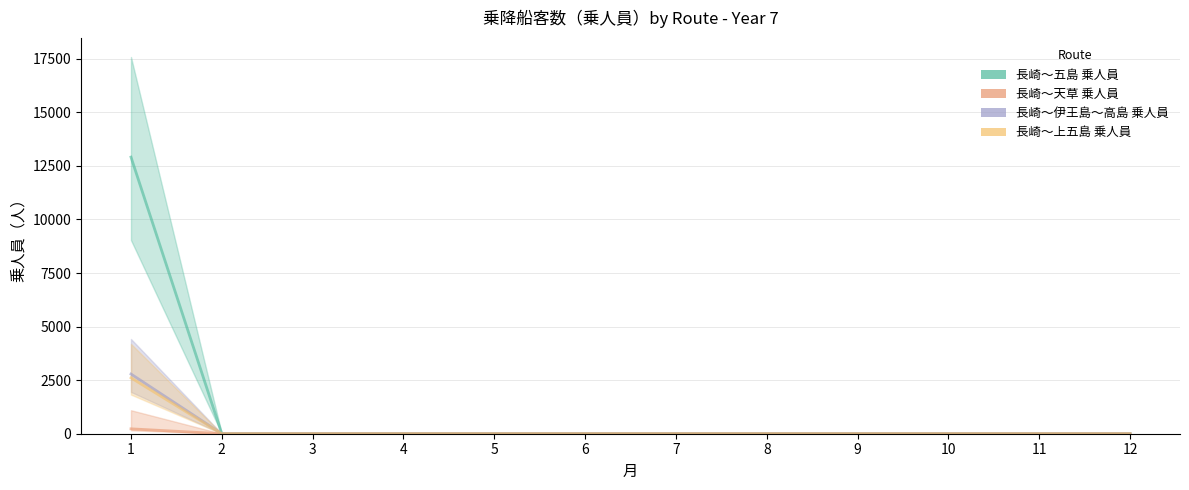

At 6, list the series in order from largest to smallest.

長崎～五島 乗人員, 長崎～天草 乗人員, 長崎～伊王島～高島 乗人員, 長崎～上五島 乗人員